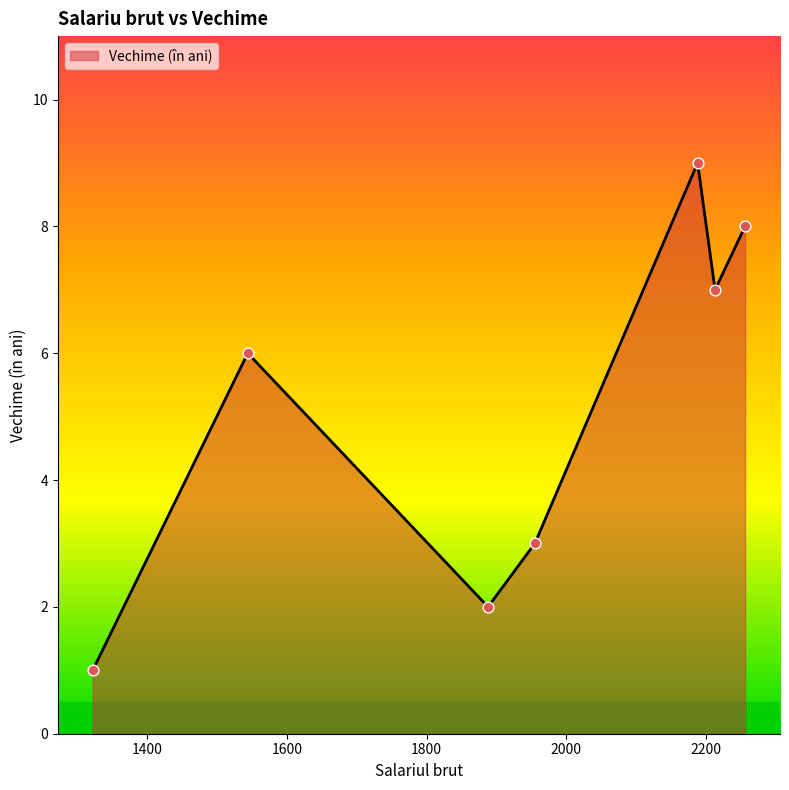

What is the sum of all values?

36